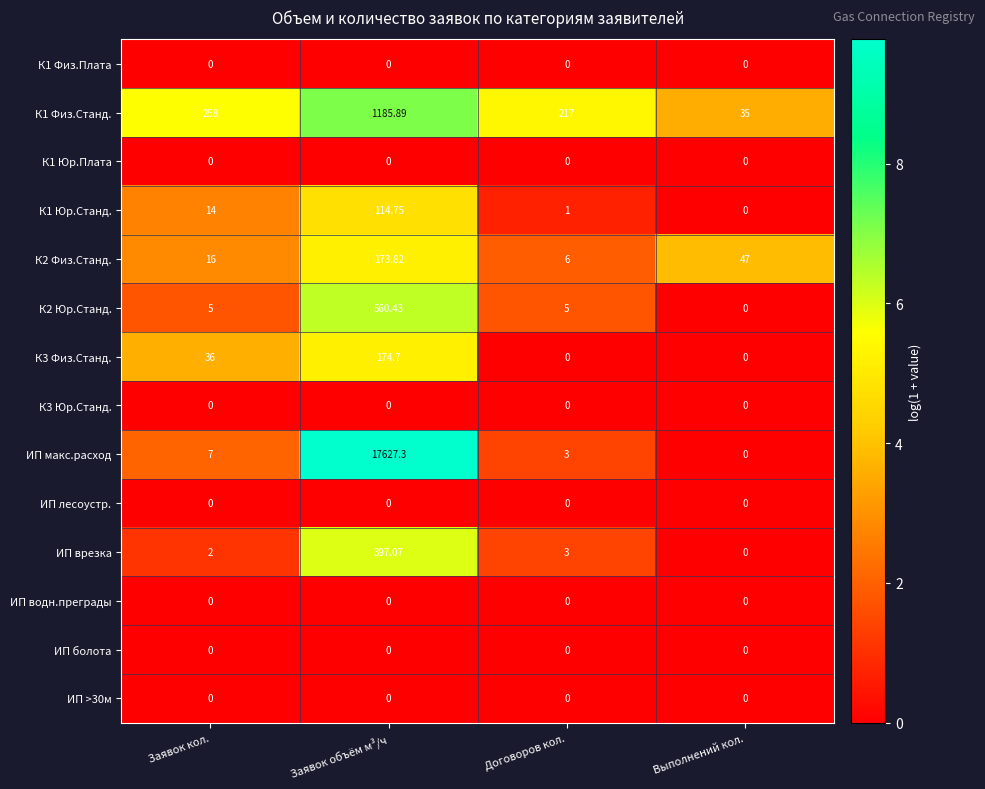

How many positive values does the К2 Юр.Станд. series have?

3